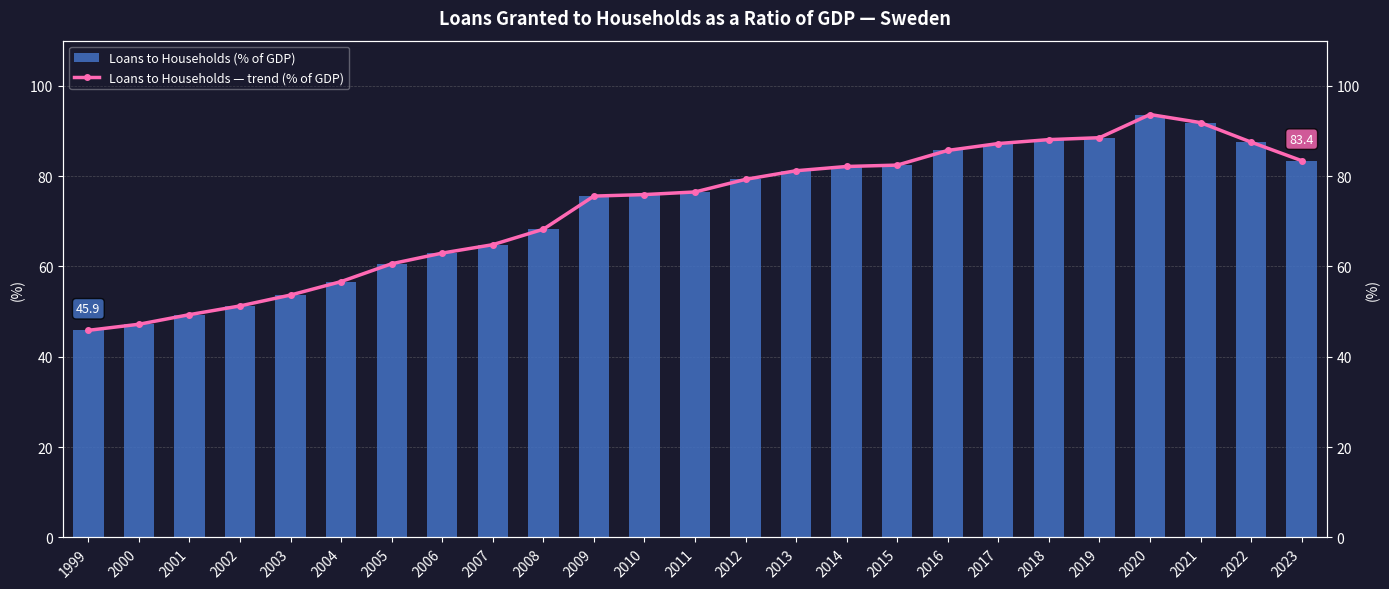

What is the value of the Loans to Households (% of GDP) bar at the 6th from the left?

56.7